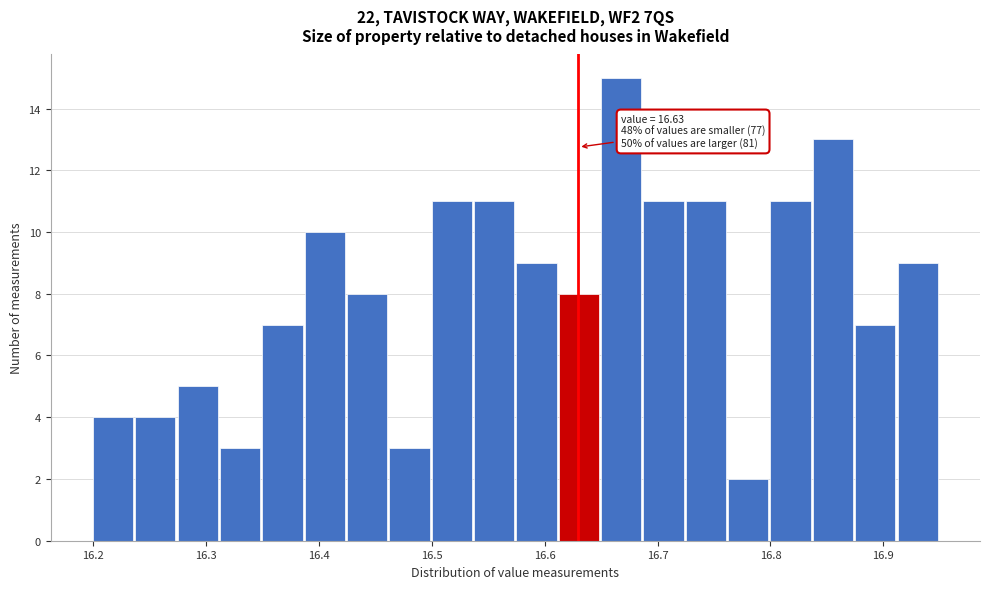

Around what value on the x-axis is the tallest bar? Give the approximate position of its centre, as read against the axis.

16.67